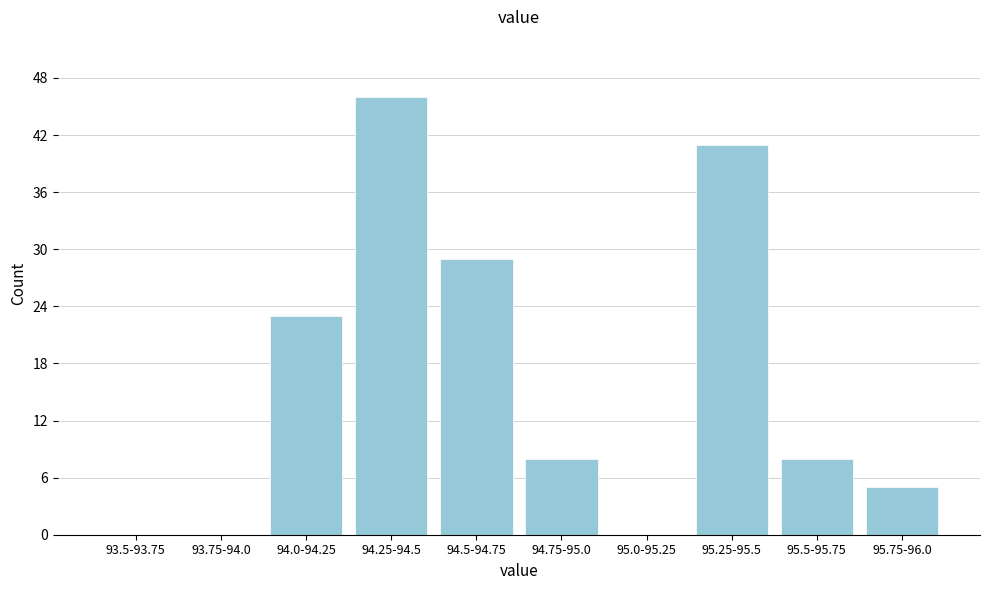

Reading right to left, list all the values displayed in this chart.

95.75-96.0=5	95.5-95.75=8	95.25-95.5=41	95.0-95.25=0	94.75-95.0=8	94.5-94.75=29	94.25-94.5=46	94.0-94.25=23	93.75-94.0=0	93.5-93.75=0